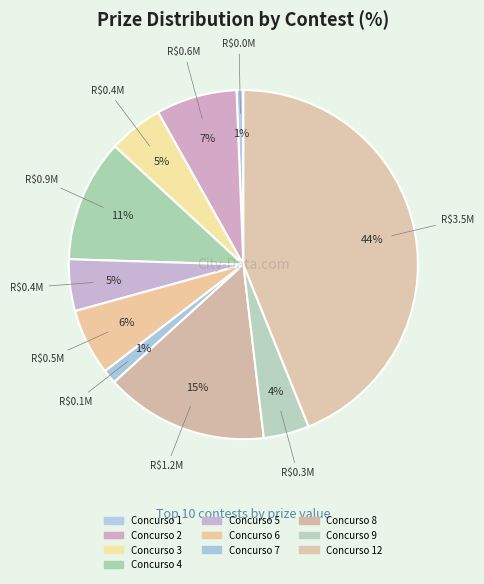

How many slices are in this pie chart?

10